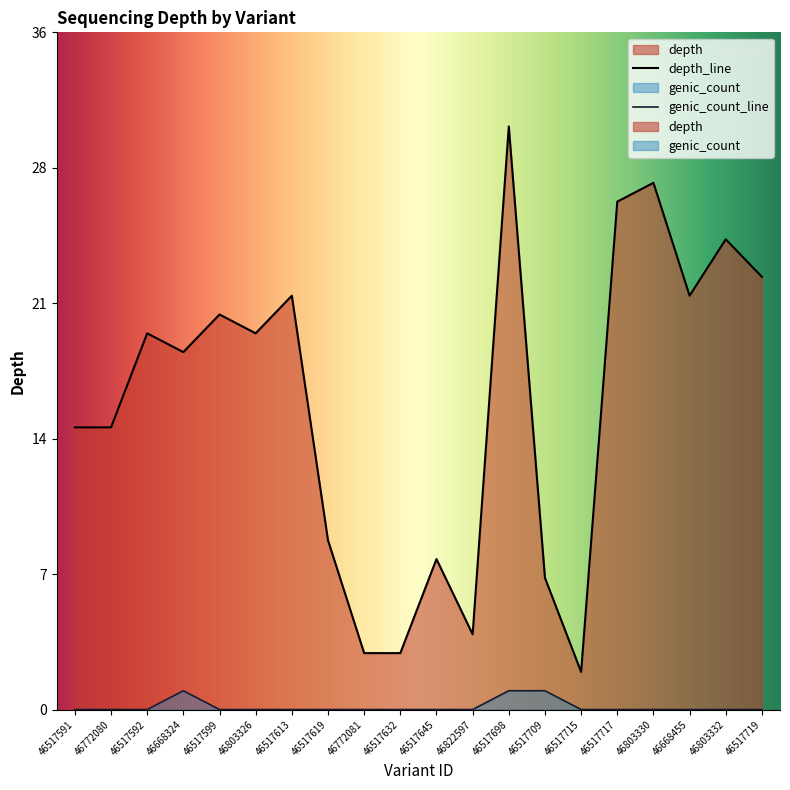

What are all the series names shown in the legend?

depth, genic_count